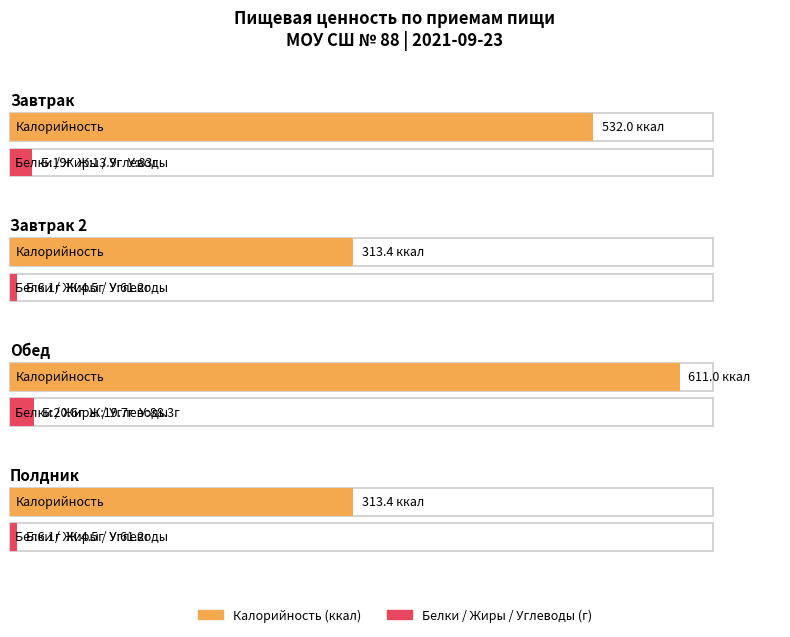

Where does the Калорийность series first go above 532?

Обед